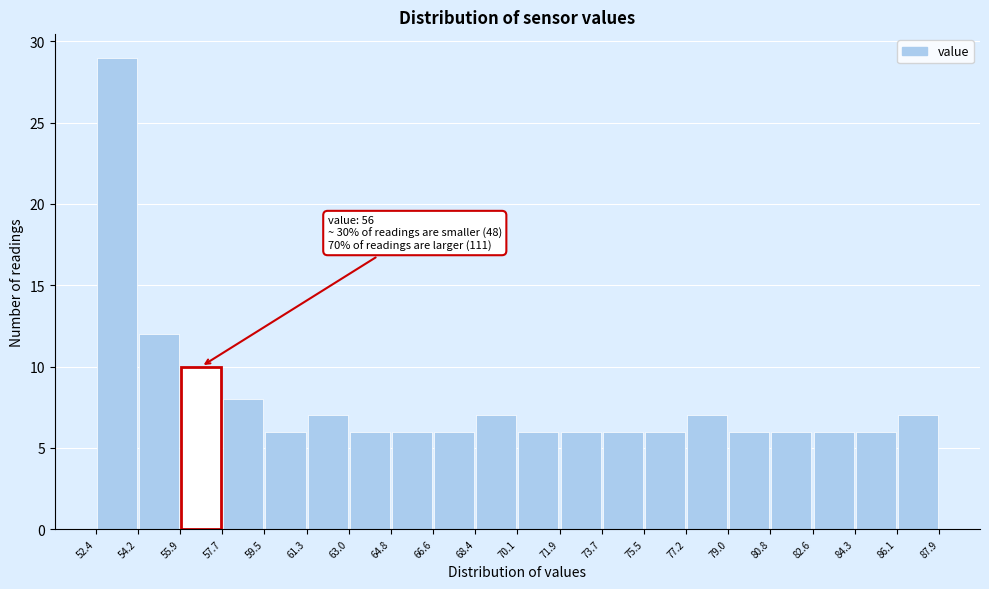

Over which range of the x-axis is the bar tallest?

52.4 to 54.2